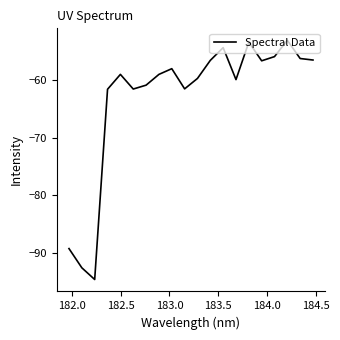

What is the greatest value displayed?

-53.1